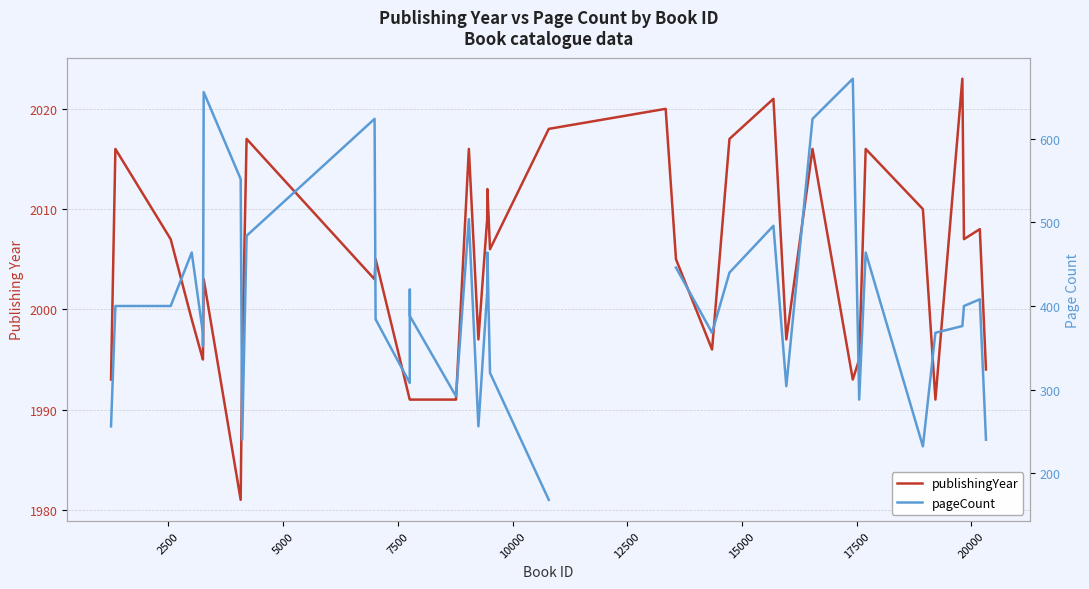

Is the value of publishingYear at 5000 greater than the value of pageCount at 14?

Yes